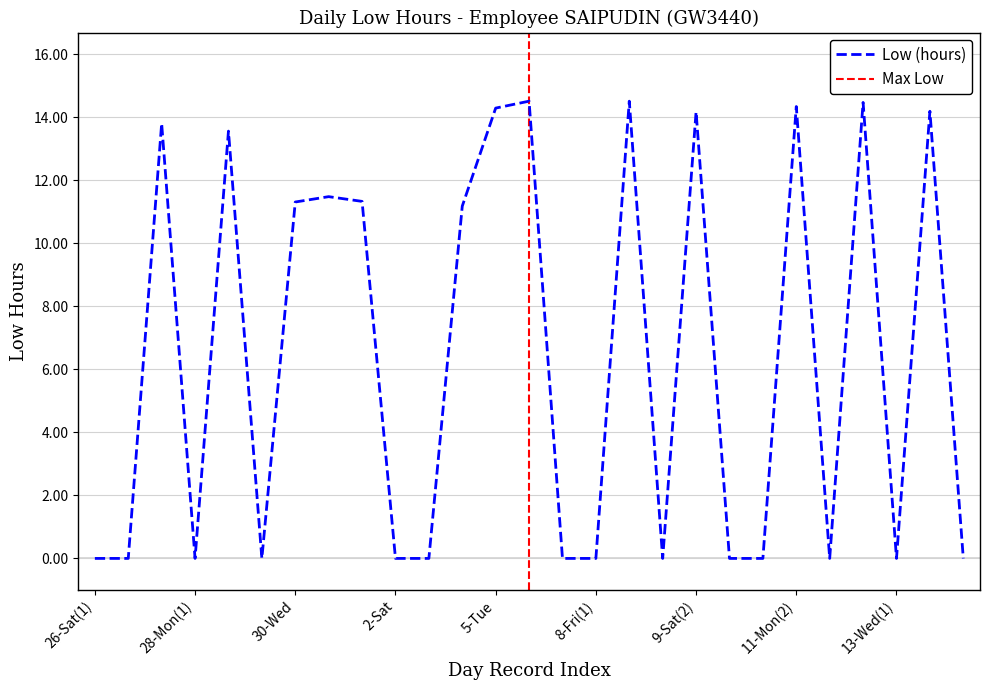

Count the number of data series in this chart.

1